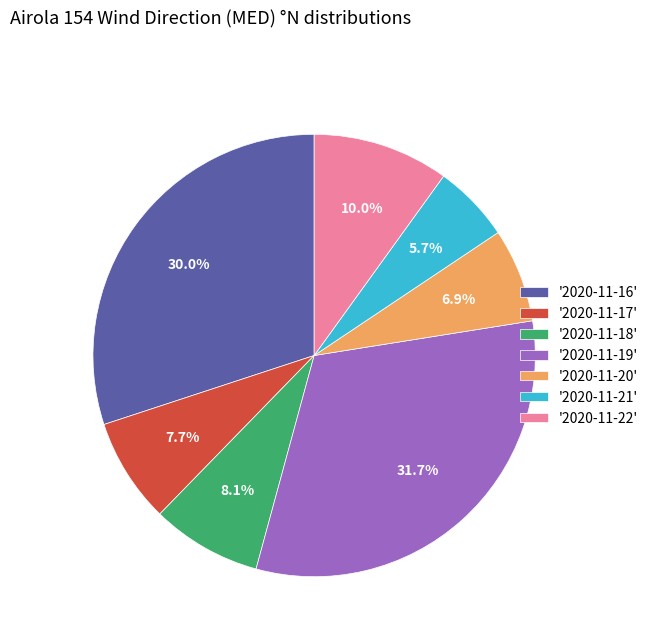

Between '2020-11-17' and '2020-11-22', which is larger?

'2020-11-22'